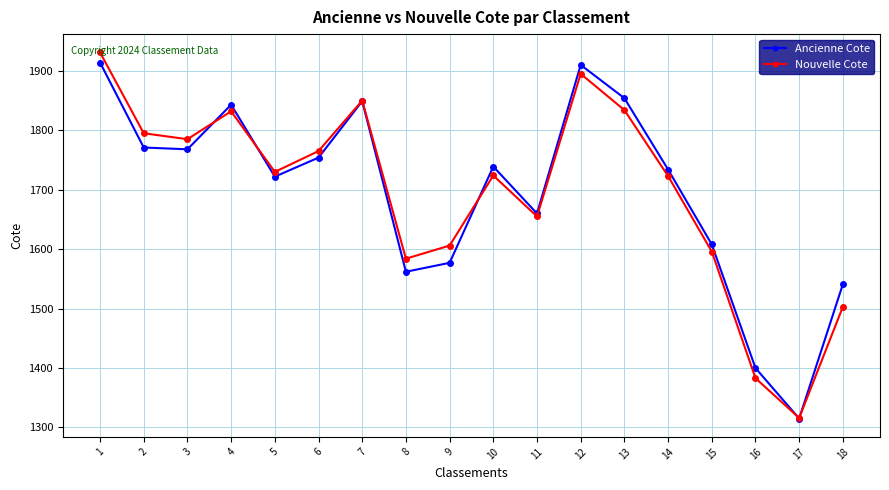

What is the value of the Nouvelle Cote point at the 1st from the left?

1931